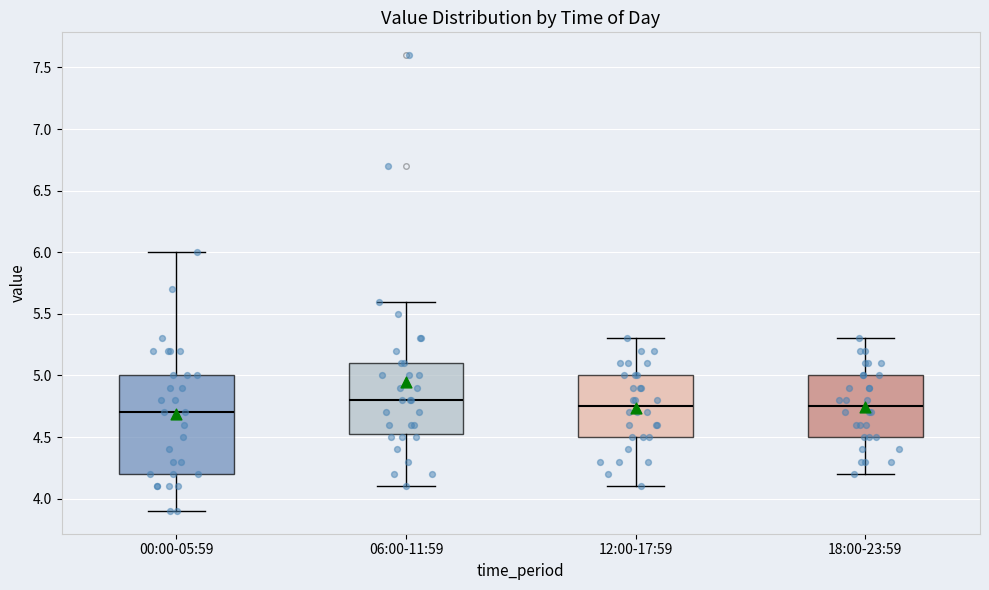

Where is the upper edge of the box for 06:00-11:59 on the y-axis? The values are not printed on the chart, so give them approximately, as read against the axis.

5.10